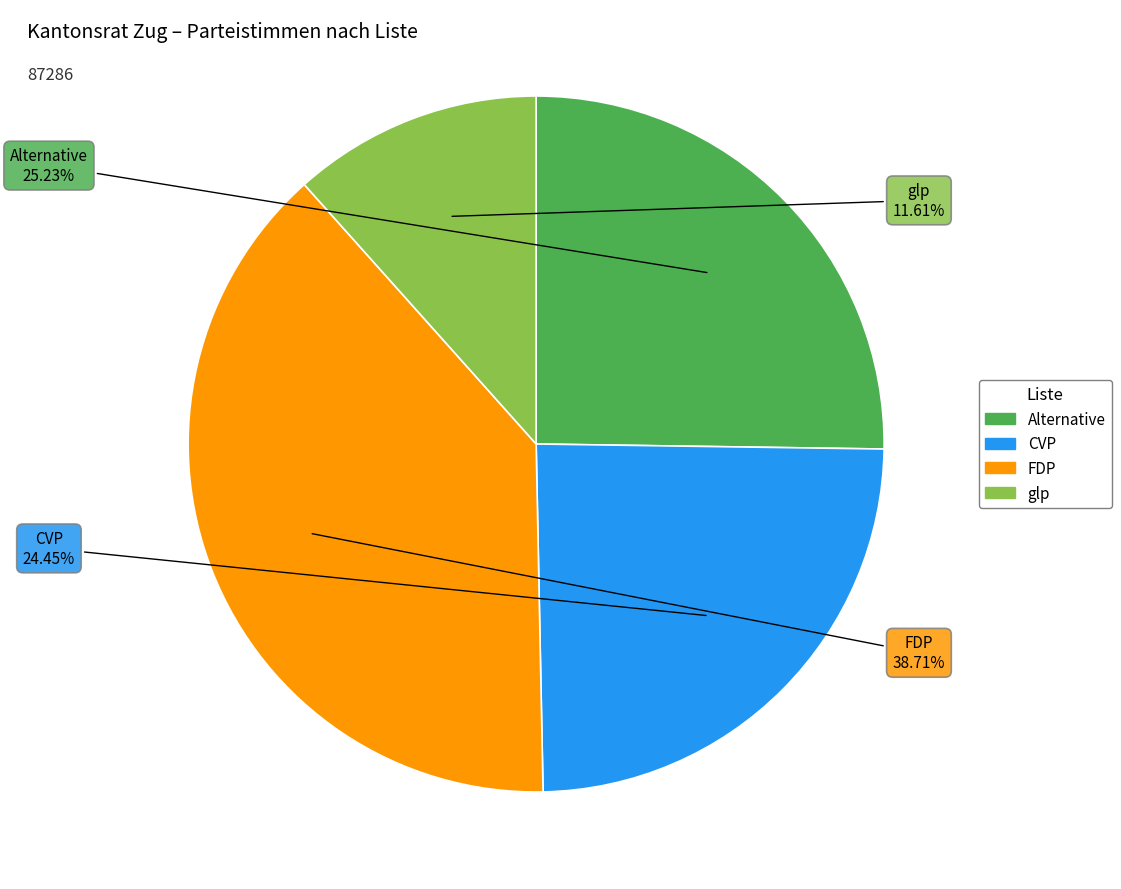

Is there a majority slice in this chart?

No